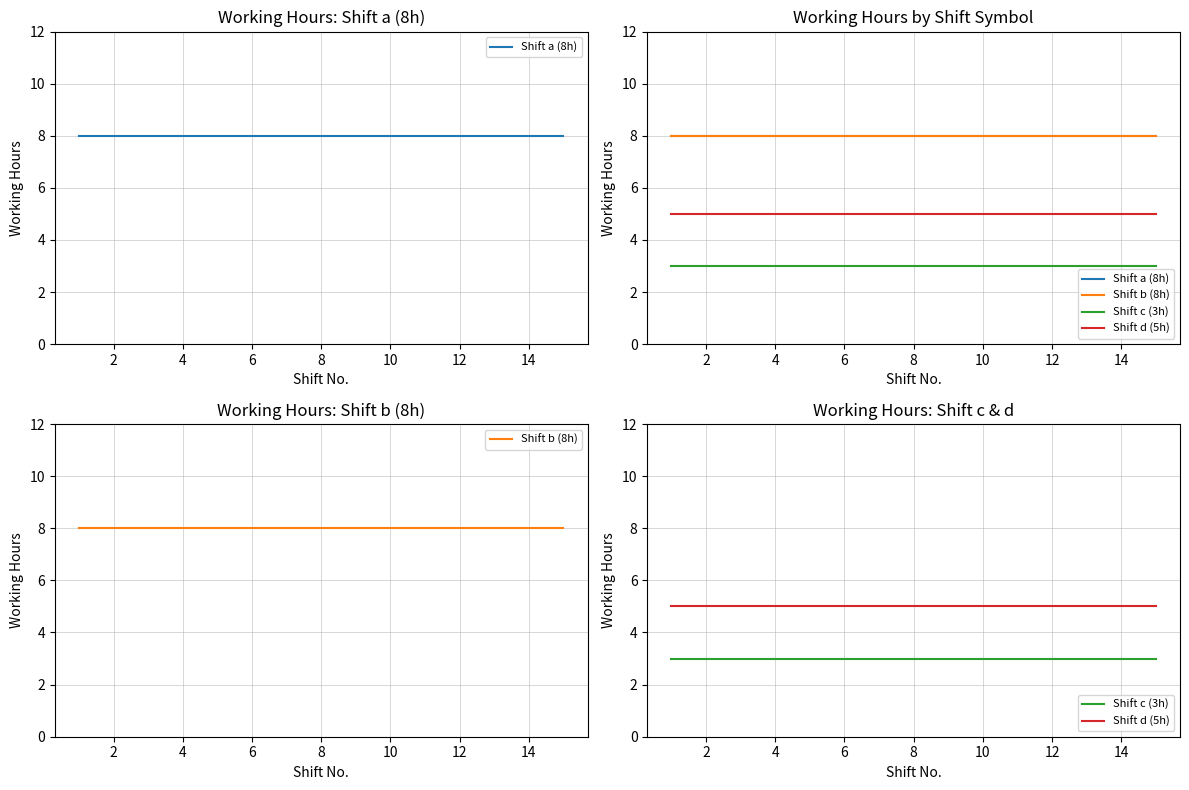

What is the sum of the Shift a (8h) values at 8 and 6?

16